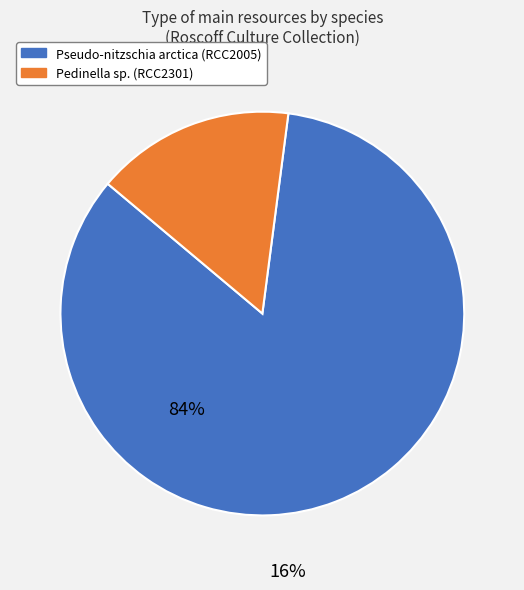

Combined, do Pedinella sp. (RCC2301) and Pseudo-nitzschia arctica (RCC2005) account for over 50%?

Yes